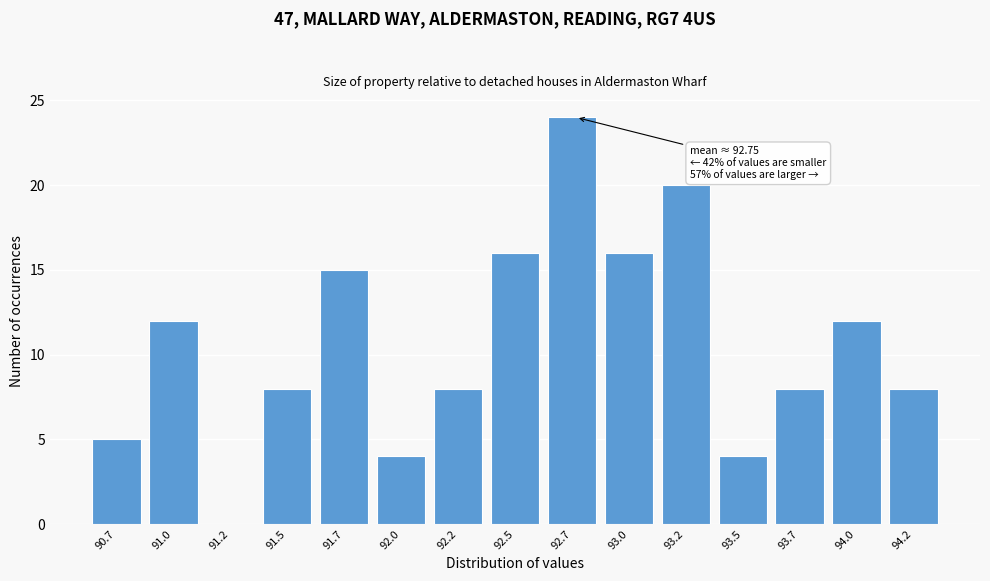

Reading right to left, extract all data points from this chart.

94.2=8	94.0=12	93.7=8	93.5=4	93.2=20	93.0=16	92.7=24	92.5=16	92.2=8	92.0=4	91.7=15	91.5=8	91.2=0	91.0=12	90.7=5